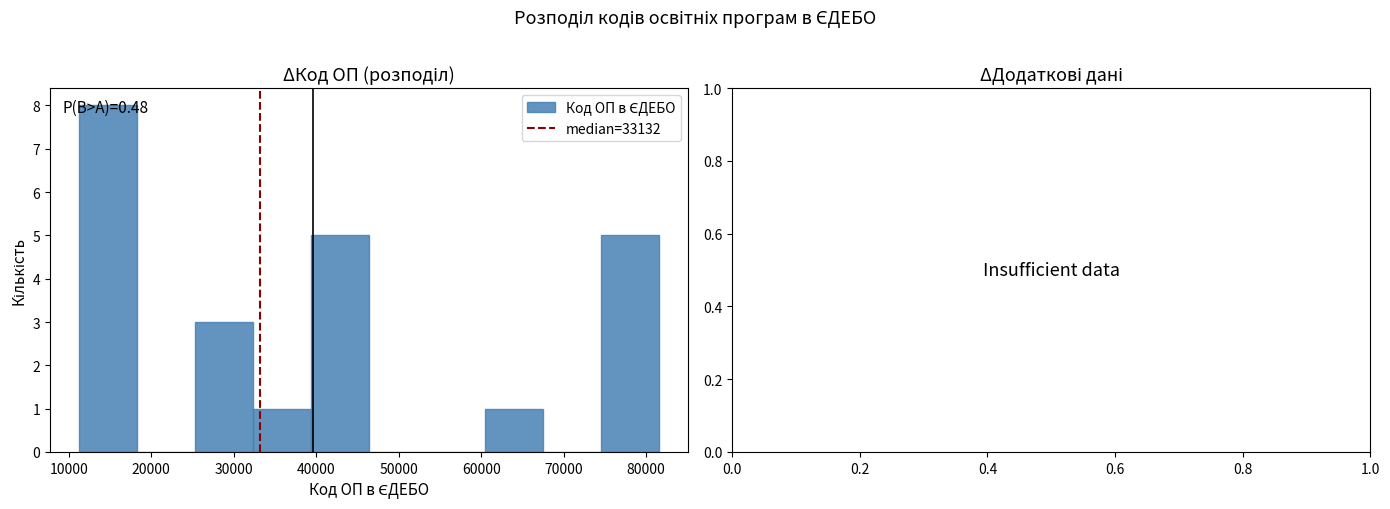

Which range on the x-axis has the tallest bar?

11000 to 18000